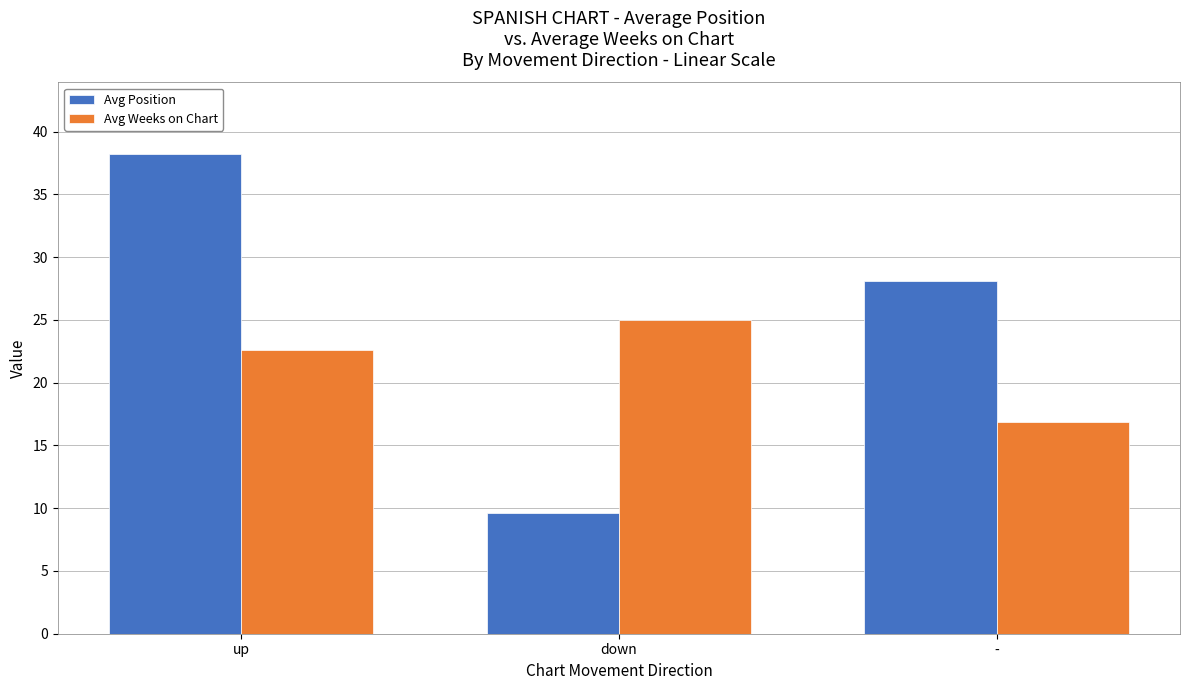

How many data points in Avg Position are less than 28?

1